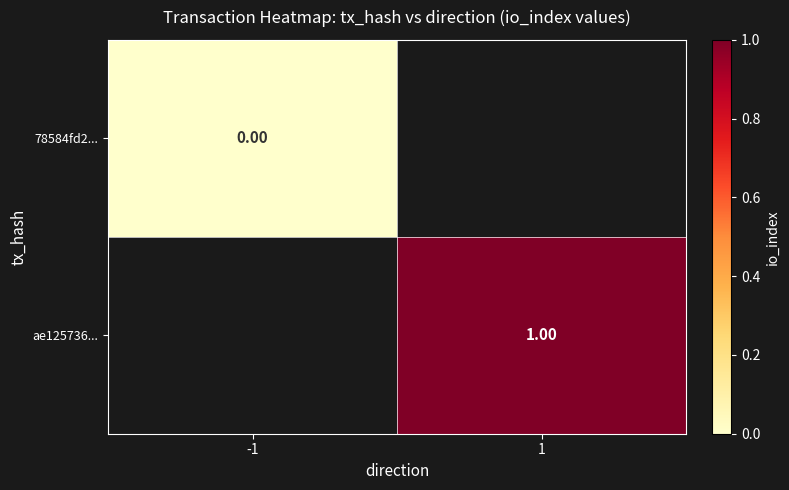

List the labels in order of ae125736... value, smallest first.

-1, 1